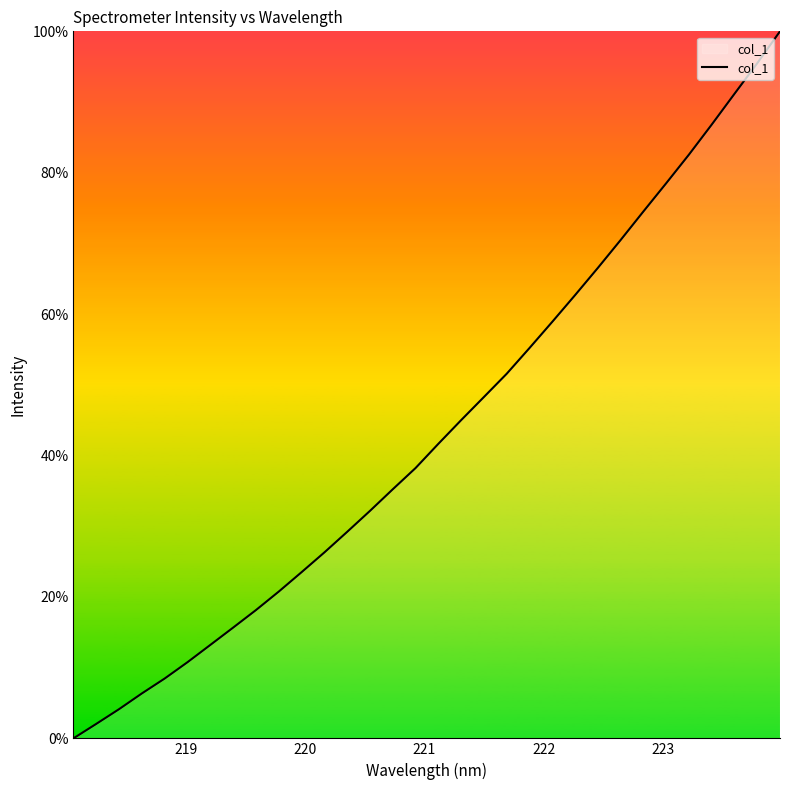

What is the maximum value shown in the chart?

100.0